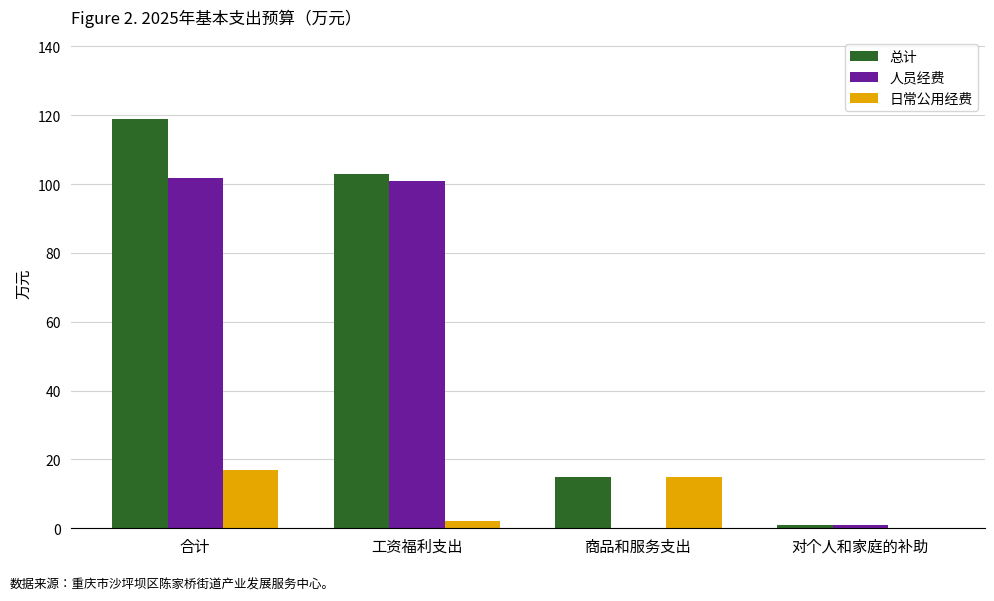

What is the maximum value shown in the chart?

118.9